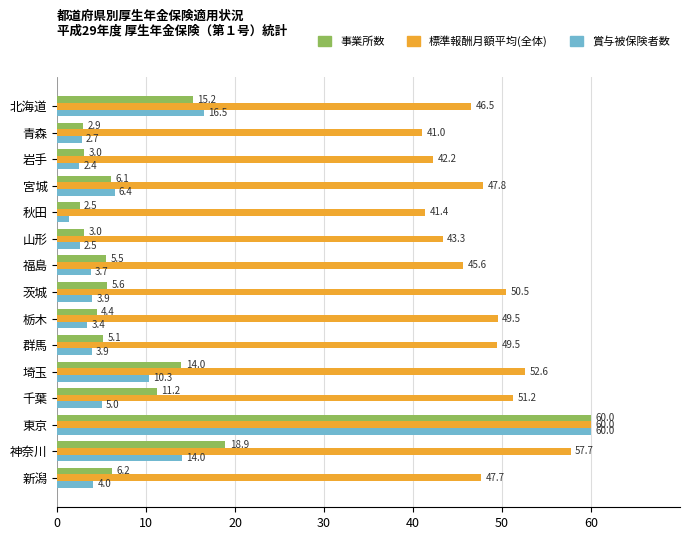

Which series has the widest spread of values?

賞与被保険者数